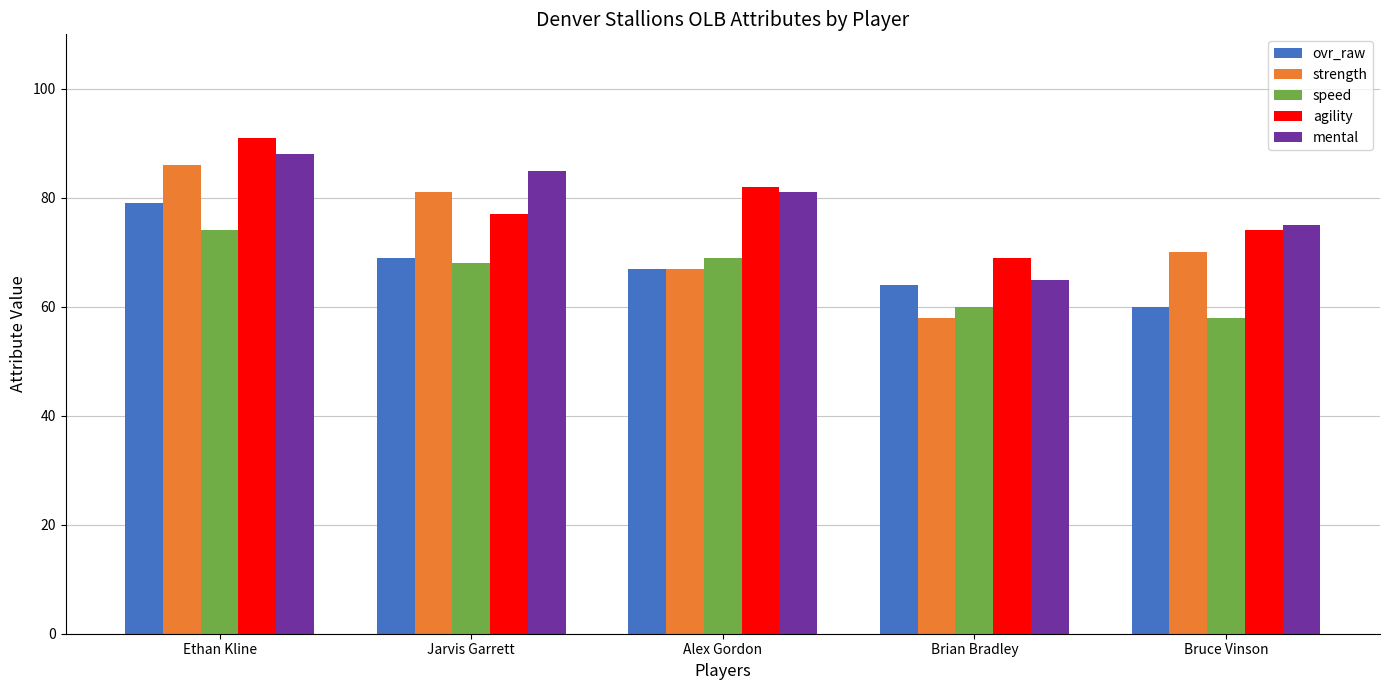

Reading left to right, extract all data points from this chart.

ovr_raw: 79	69	67	64	60
strength: 86	81	67	58	70
speed: 74	68	69	60	58
agility: 91	77	82	69	74
mental: 88	85	81	65	75